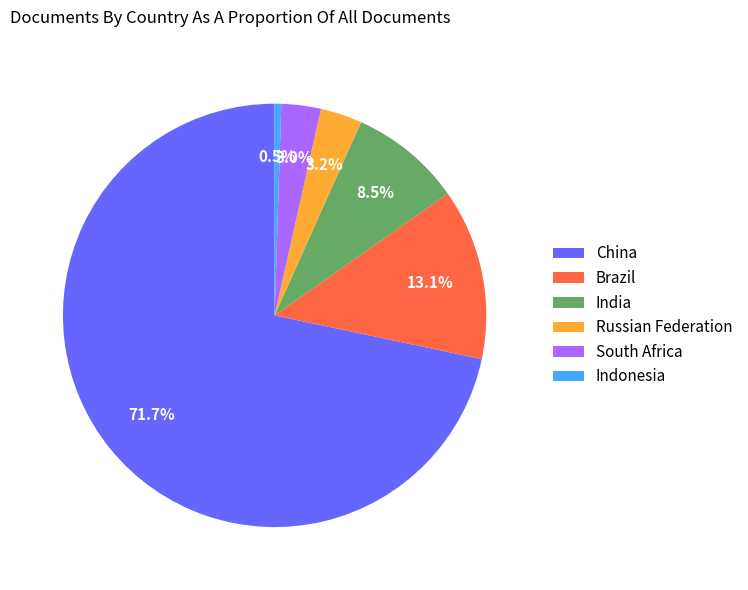

What percentage do Indonesia and India together represent?

9.0%